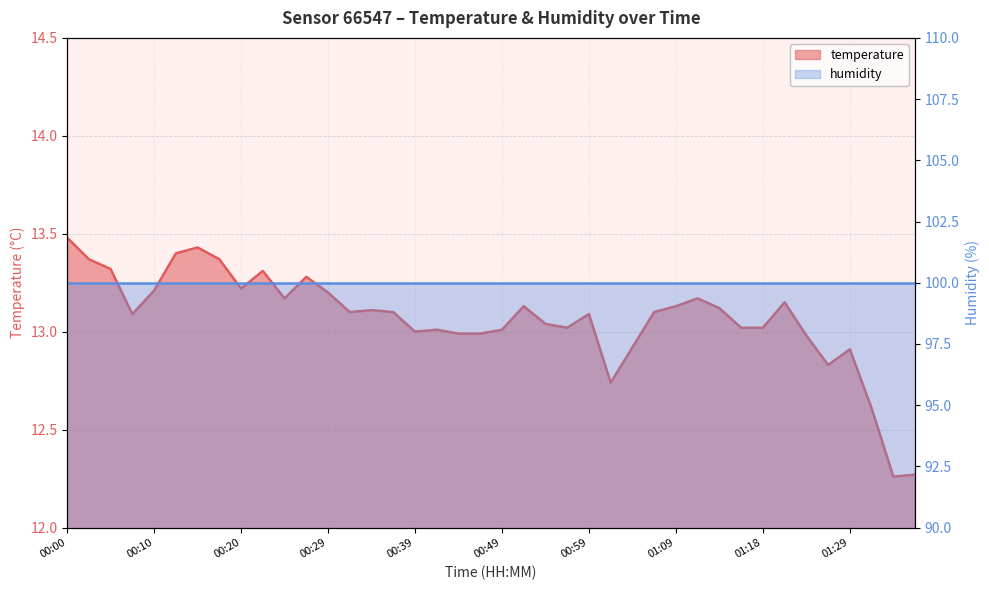

Approximately how many times larger is the value at 00:49 compared to 01:09?

1.0